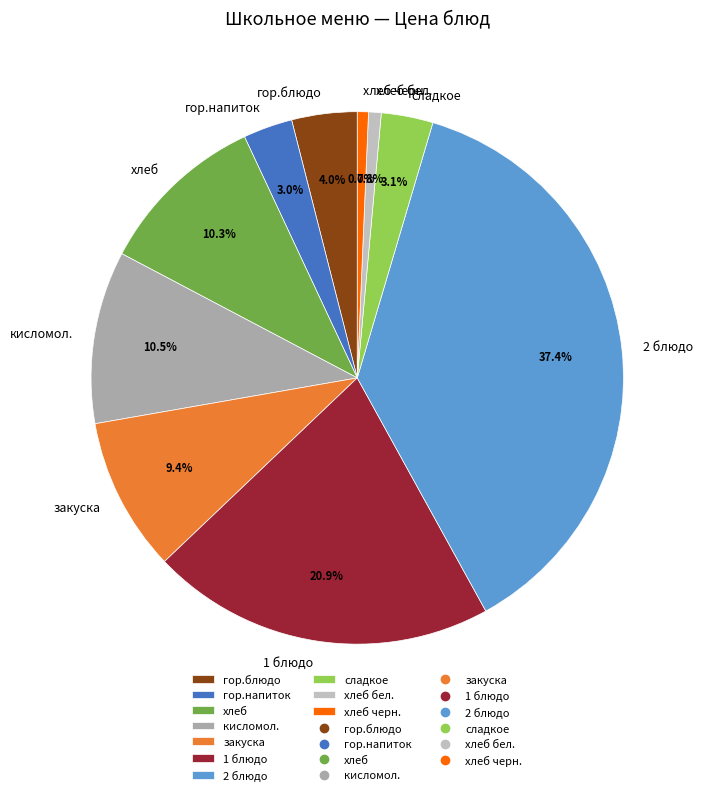

To the nearest percent, what is the combined percentage of хлеб бел. and гор.блюдо?

5%